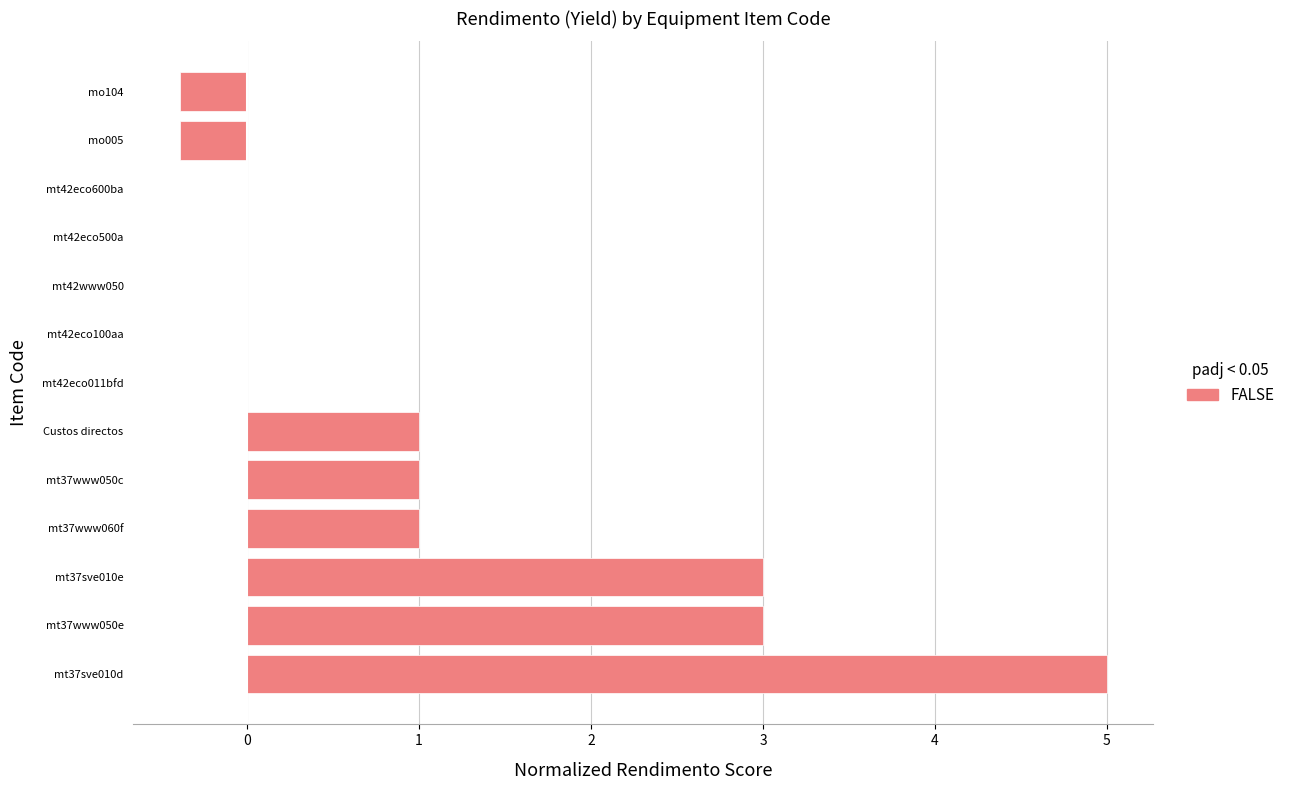

Are the bars horizontal?

Yes